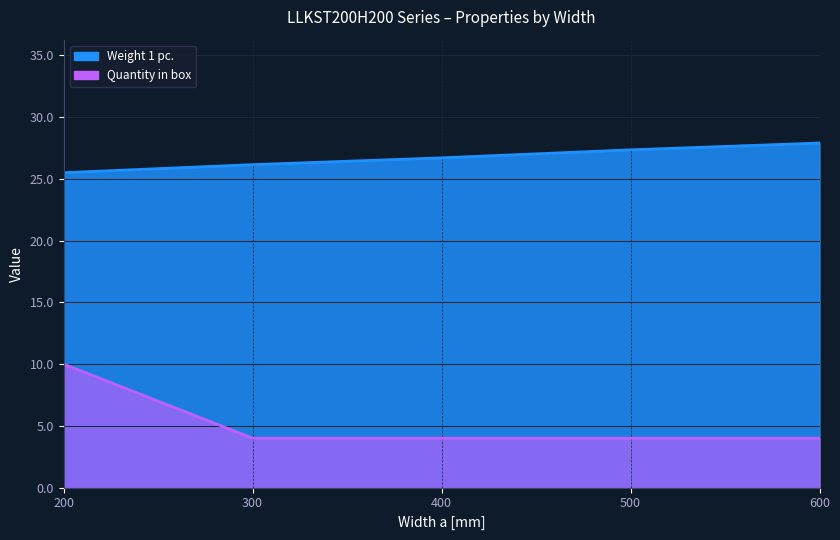

True or false: Weight 1 pc. has more than 0 points higher than both neighbors.

False